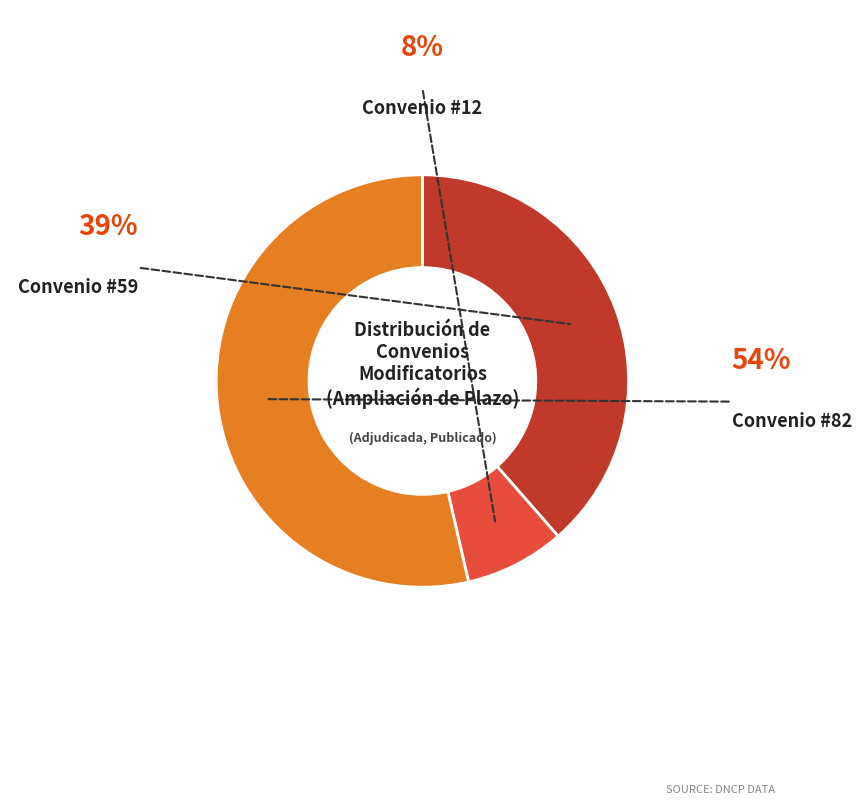

Is there any slice that represents more than half of the pie?

Yes